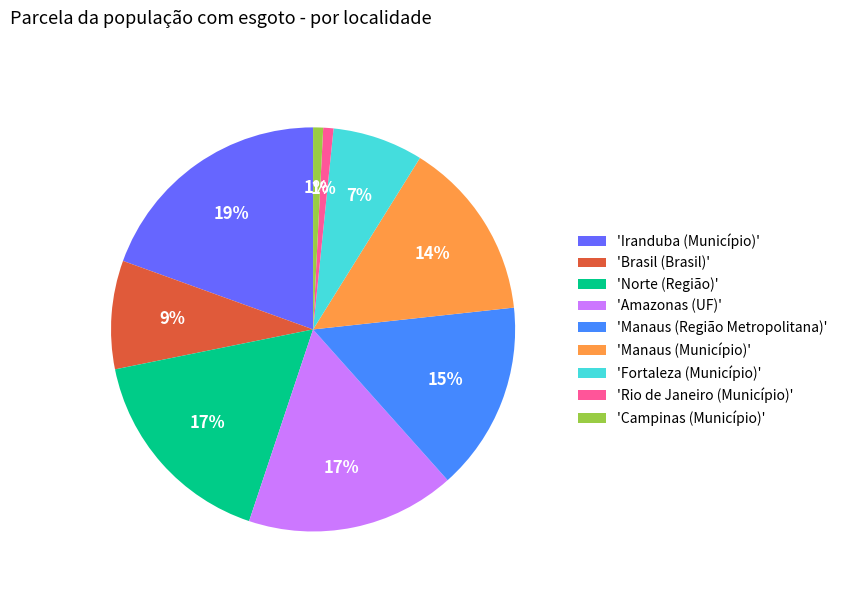

To the nearest percent, what portion does 'Manaus (Região Metropolitana)' represent?

15%